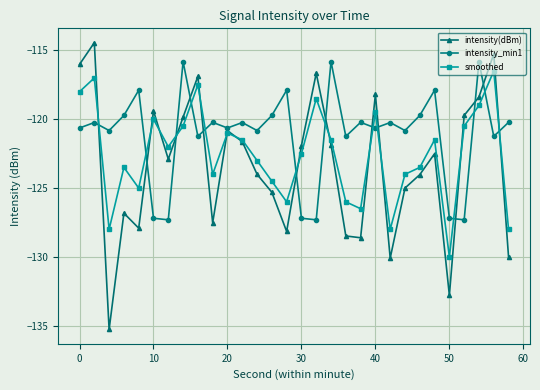

List the series in order of their overall mean, highest first.

intensity_min1, smoothed, intensity(dBm)